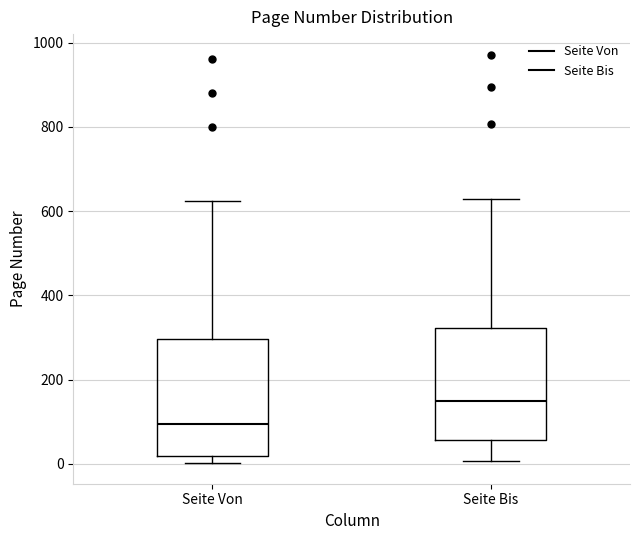

Reading left to right, transcribe this box plot: for each box, give where its median line is, the range the box spans, and where its two whiskers end, as read against the y-axis. The values are not printed on the chart, so give them approximately, as read against the axis.

Seite Von: median 100, box 20 to 300, whiskers 0 to 620
Seite Bis: median 140, box 60 to 320, whiskers 0 to 620